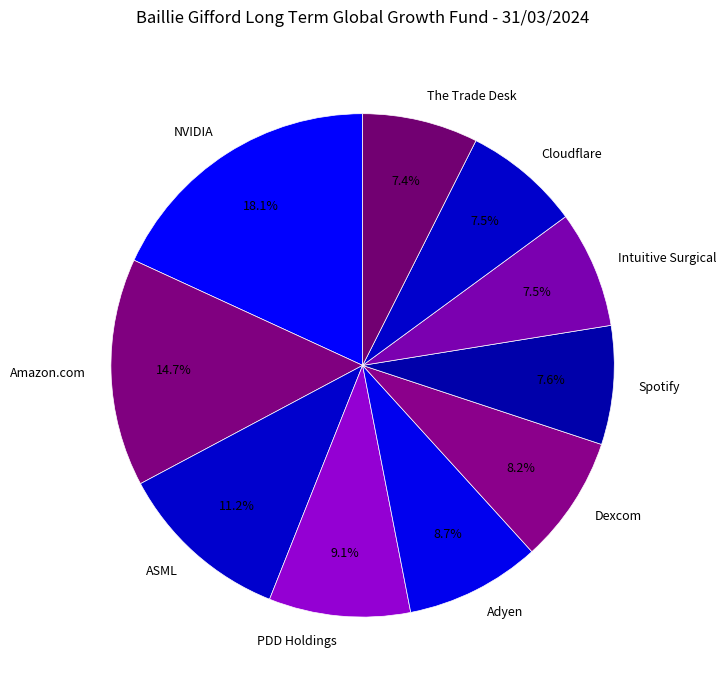

Does Cloudflare account for over 50% of the chart?

No